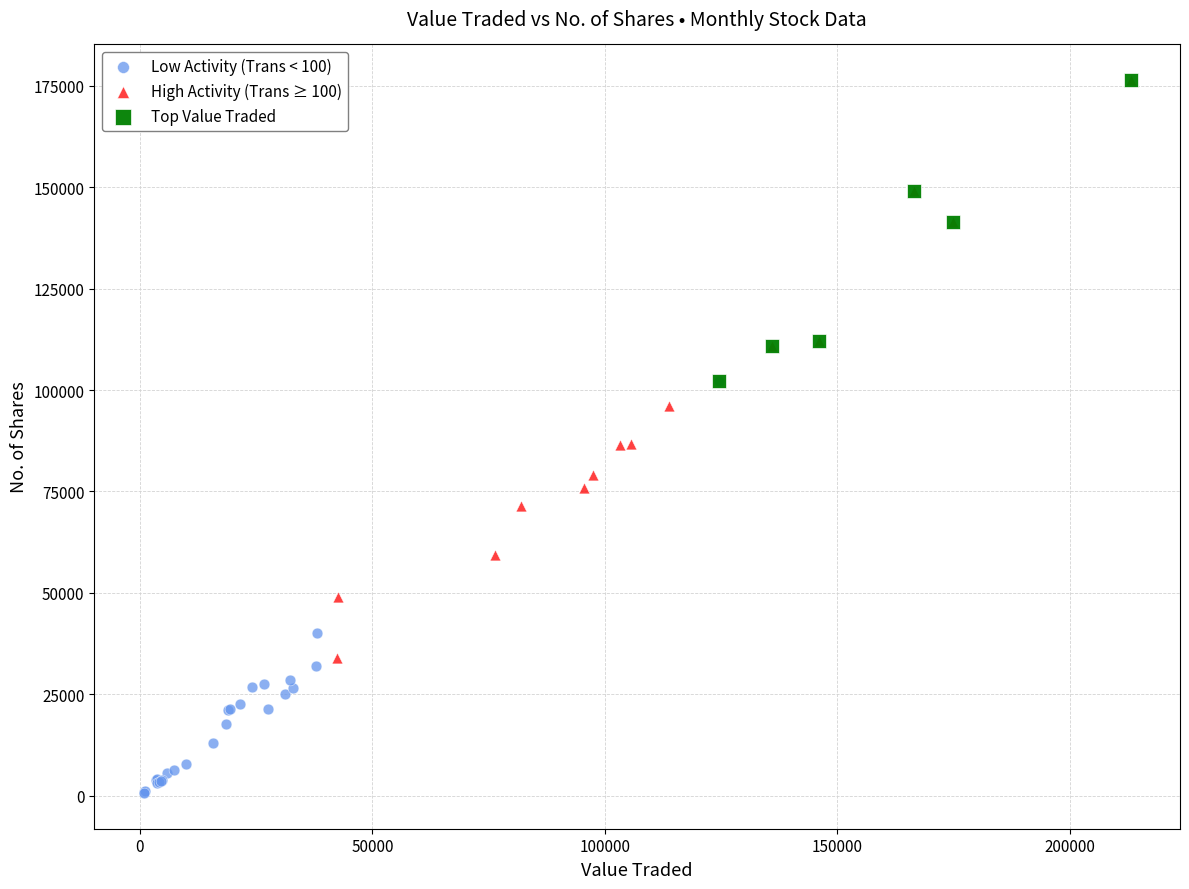

Which series has the widest spread of Y values?

High Activity (Trans ≥ 100)